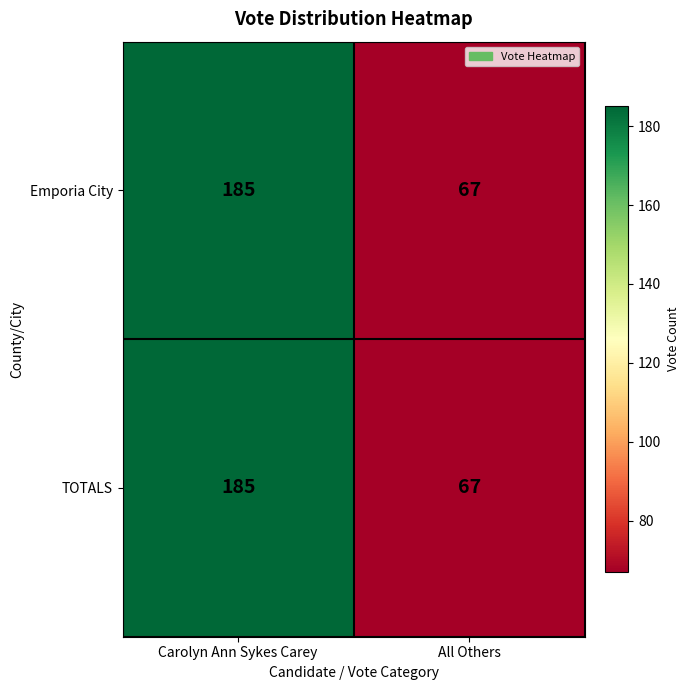

True or false: Emporia City has a value of 92 at All Others.

False